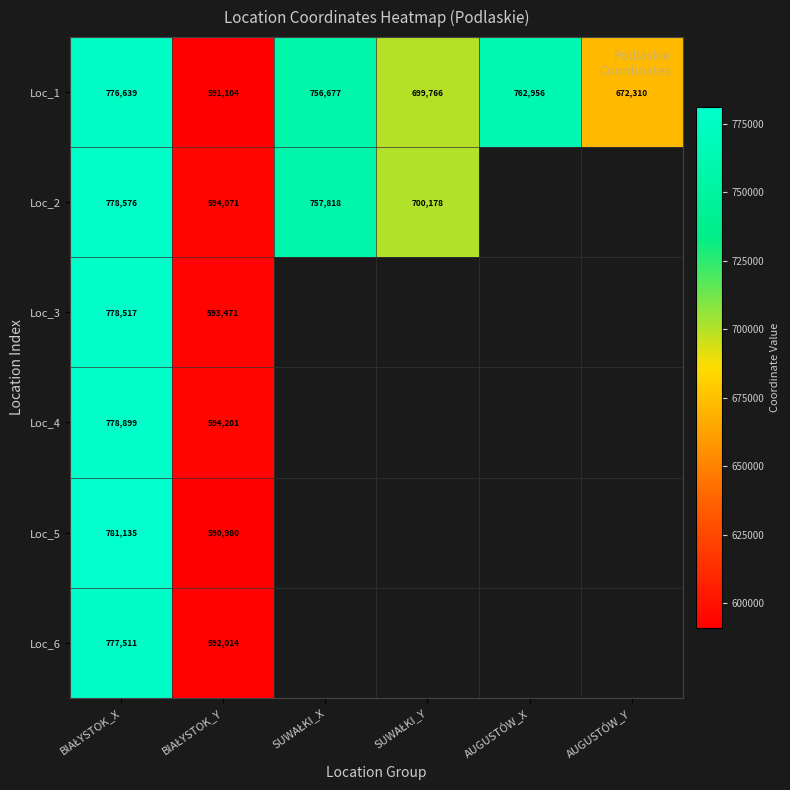

Is it true that Loc_6 equals 592014.0 at BIAŁYSTOK_Y?

True